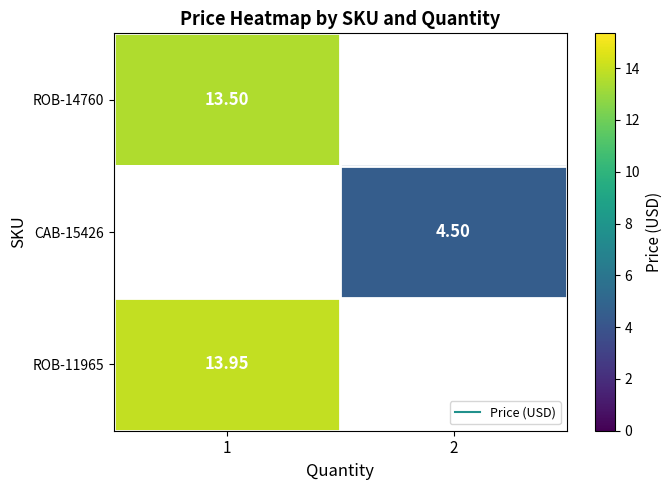

Where does the CAB-15426 series first go above 4?

2